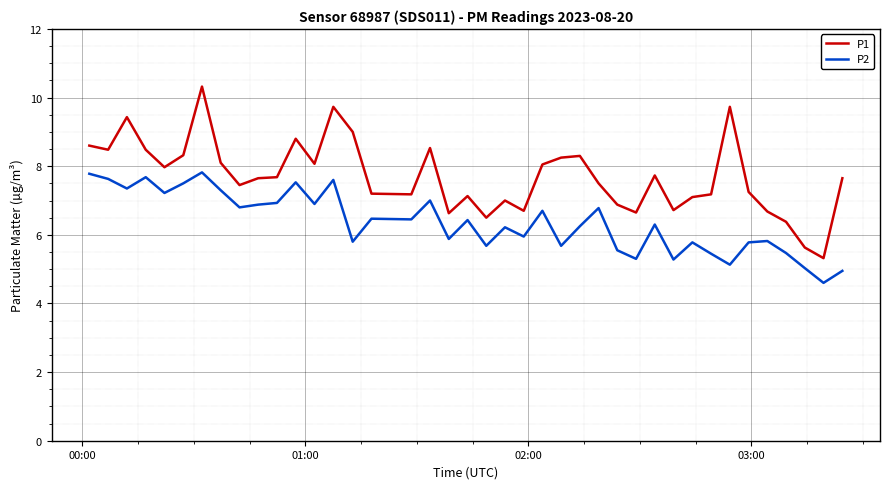

Which series has the largest range (max minus min)?

P1